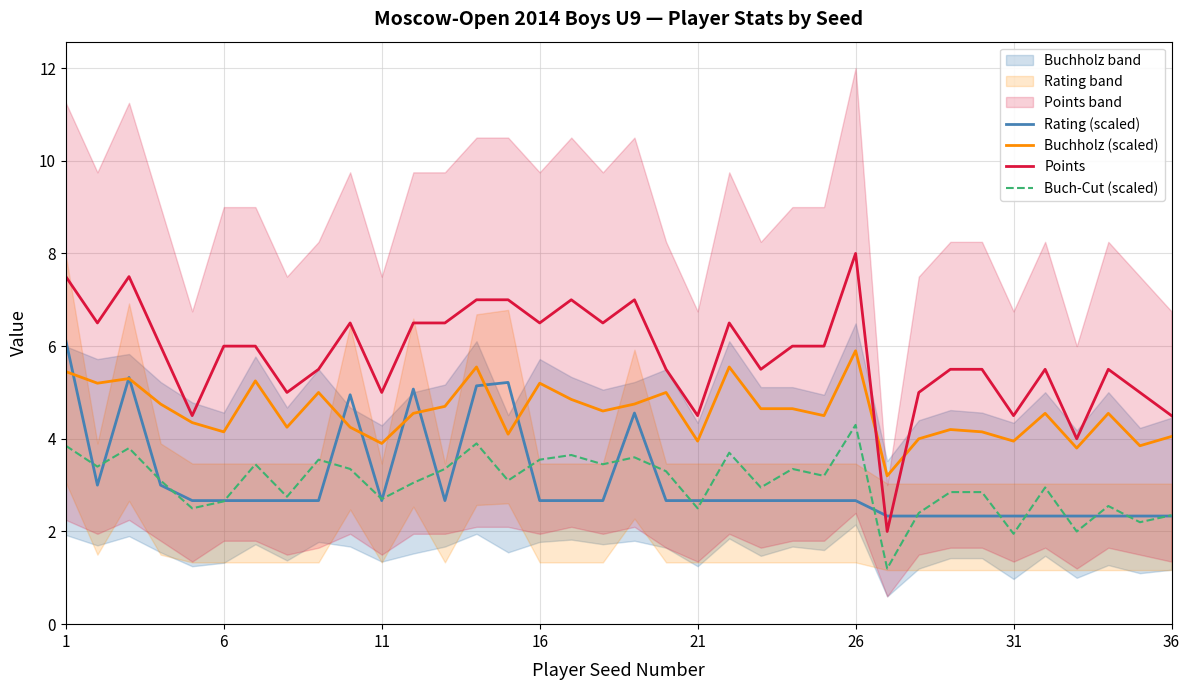

At how many categories does at least one series exceed 1?

36